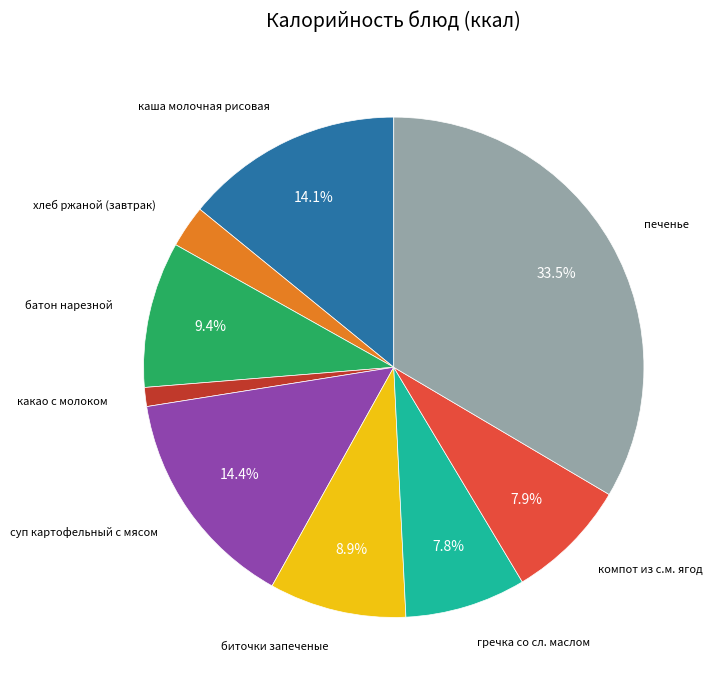

How many segments does this pie chart have?

9